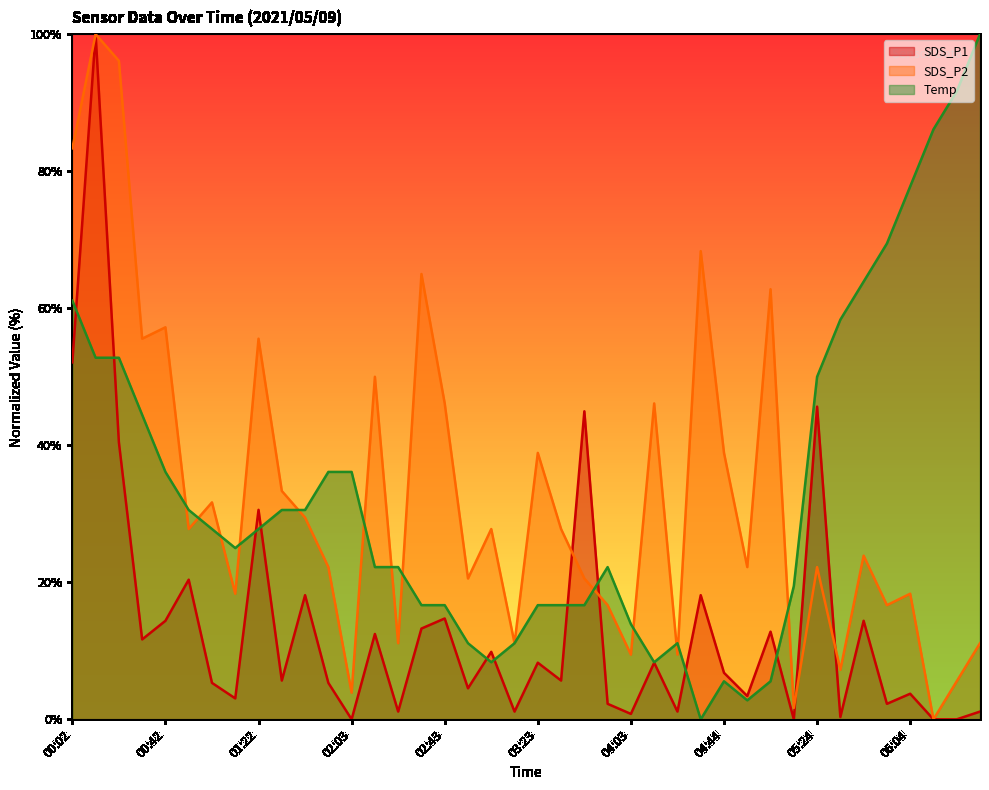

How many distinct data groups are displayed?

3